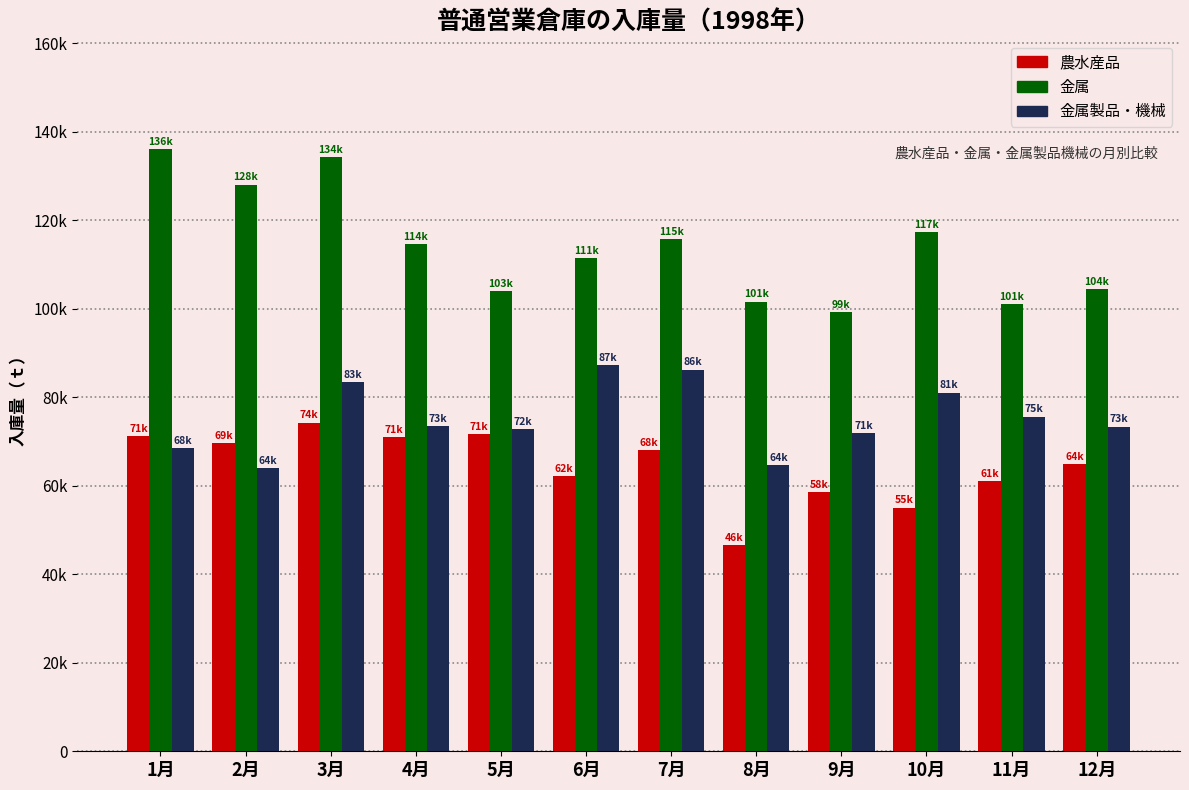

True or false: 金属製品・機械 has a value of 34140 at 5月.

False